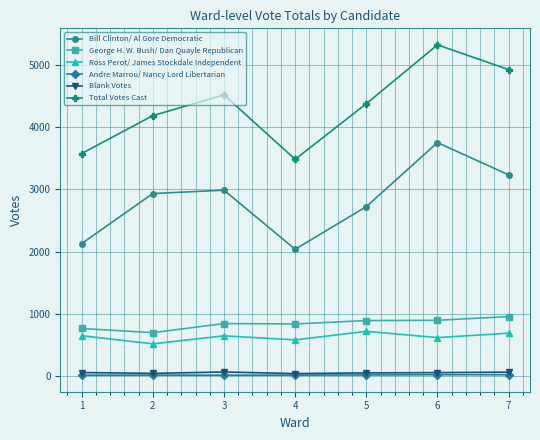

True or false: George H. W. Bush/ Dan Quayle Republican and Ross Perot/ James Stockdale Independent cross at least once.

False